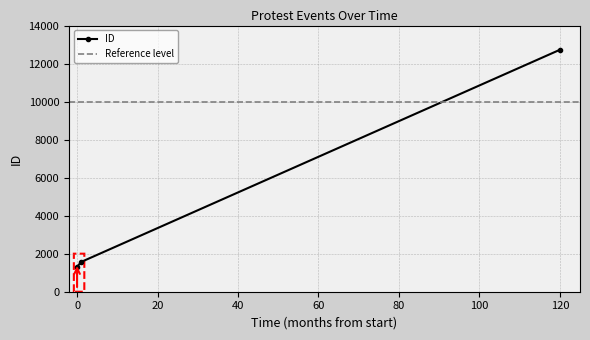

The chart shows a value of 2104 at 0. True or false?

False